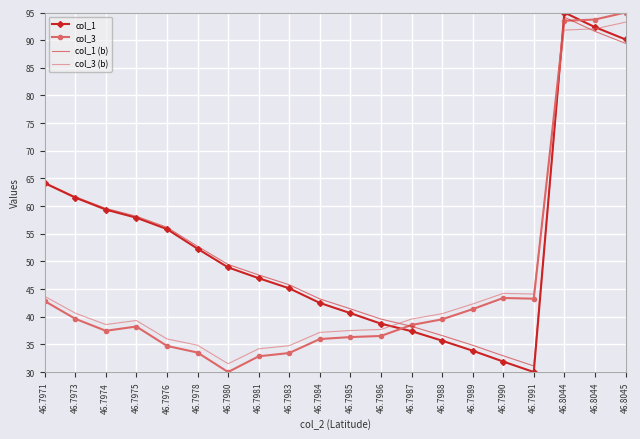

Where is the first local minimum for col_1 (b)?

46.7991